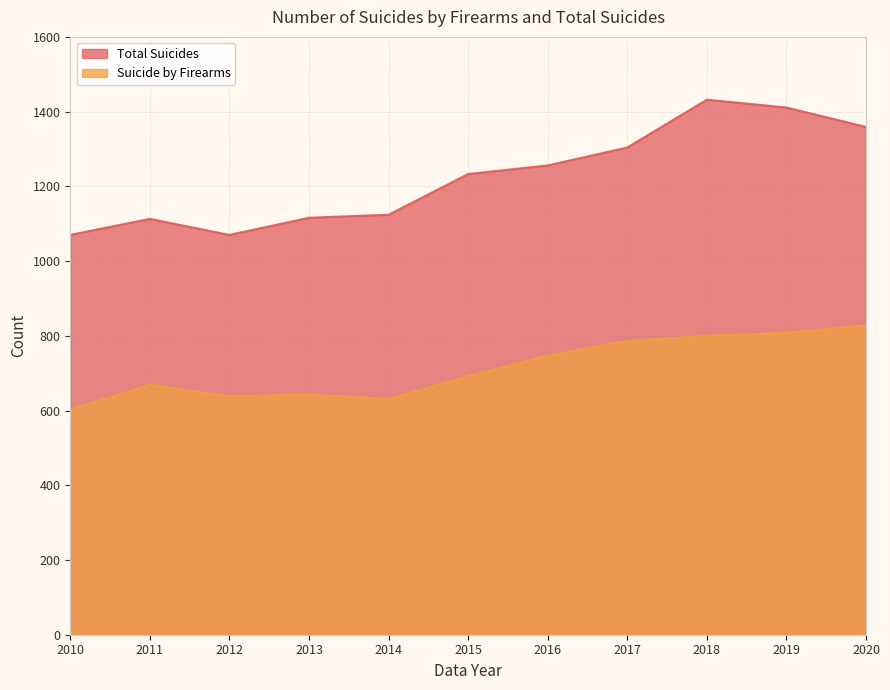

What are all the series names shown in the legend?

Total Suicides, Suicide by Firearms